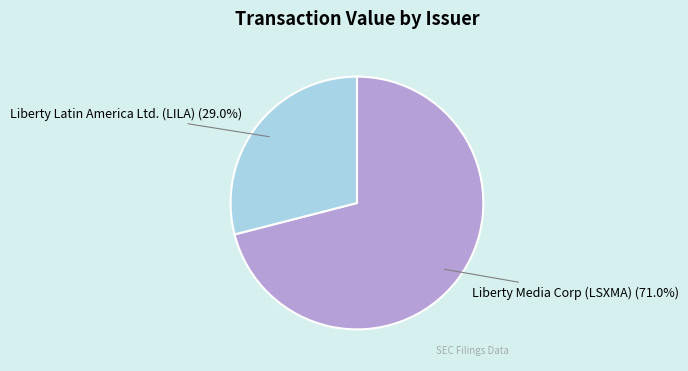

What is the smallest slice in the pie chart?

Liberty Latin America Ltd. (LILA)